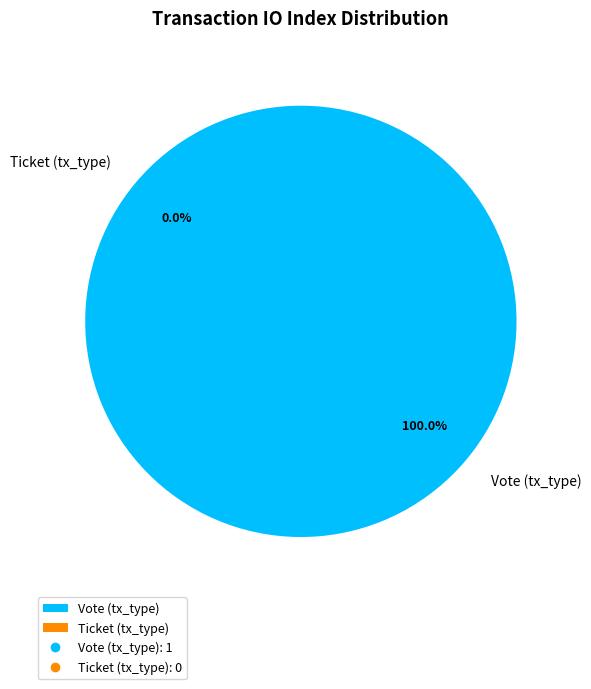

Is it true that Vote (tx_type) is 100% of the pie?

True